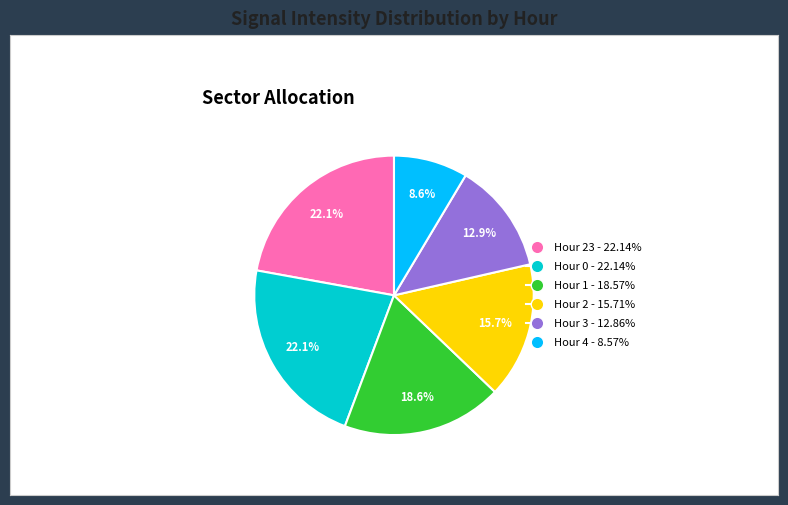

Is there a majority slice in this chart?

No